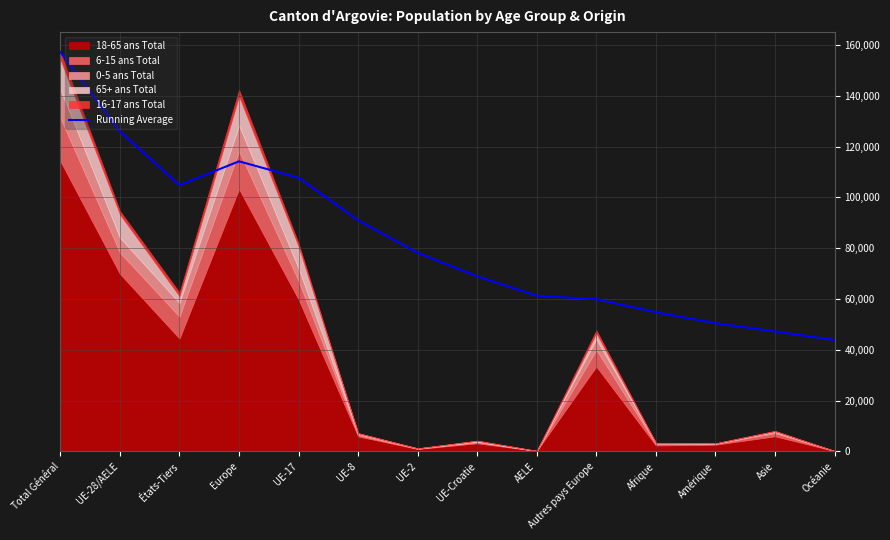

What is the label of the 14th point from the left?

Océanie